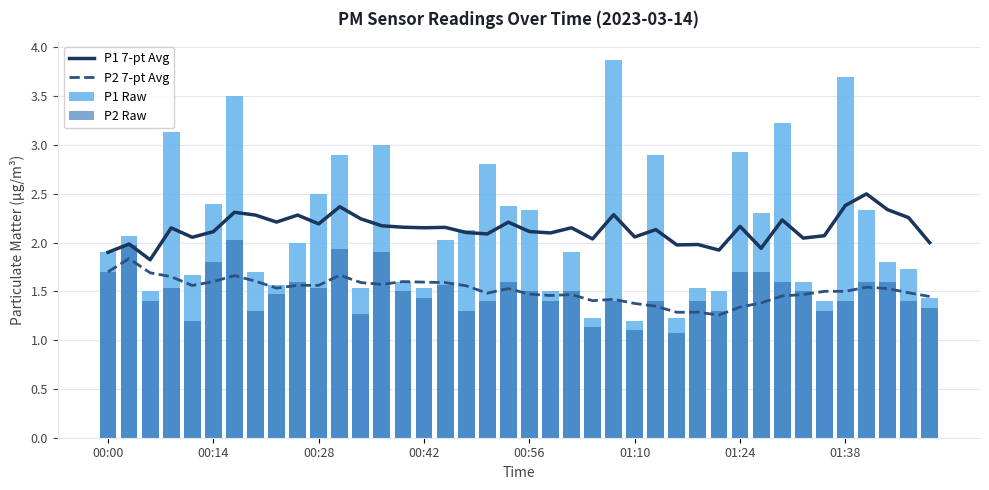

Read the P2 7-pt Avg value at 37.

1.5